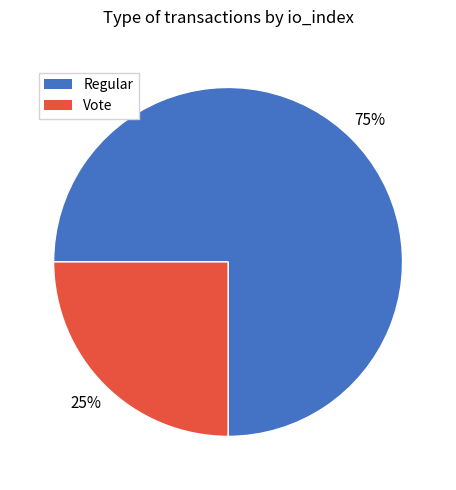

Does any single category account for the majority?

Yes